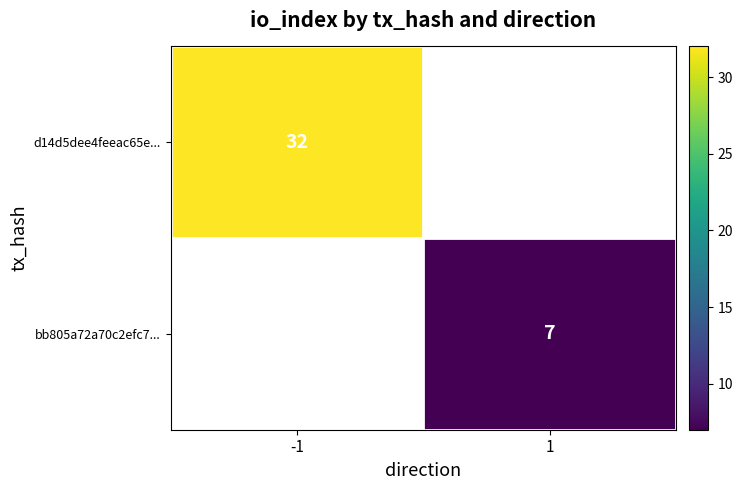

Which category has the highest value across all series?

-1